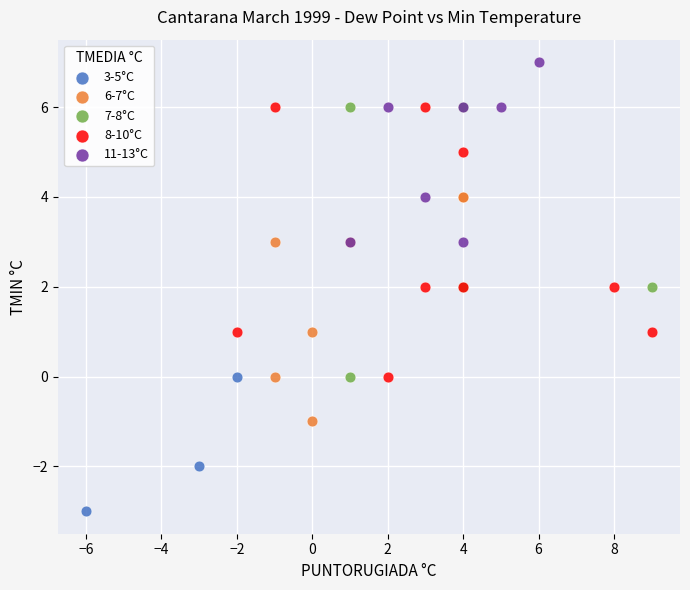

Which series contains the lowest Y value?

3-5°C